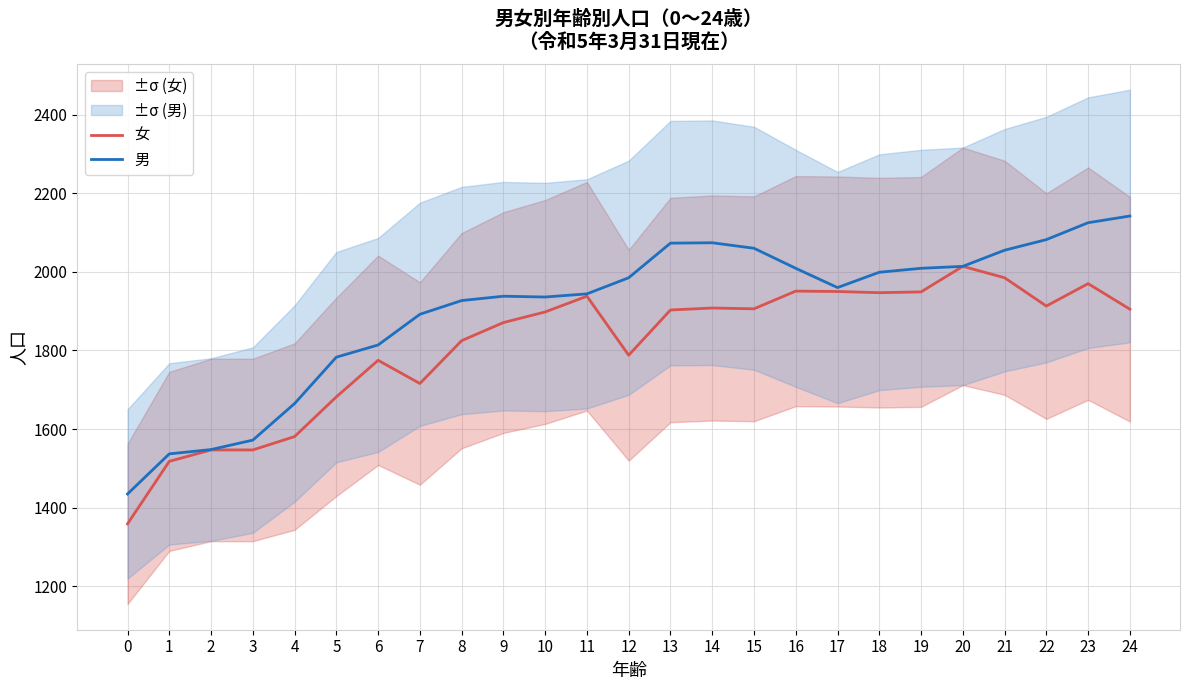

At which category is the sum across all series the highest?

23